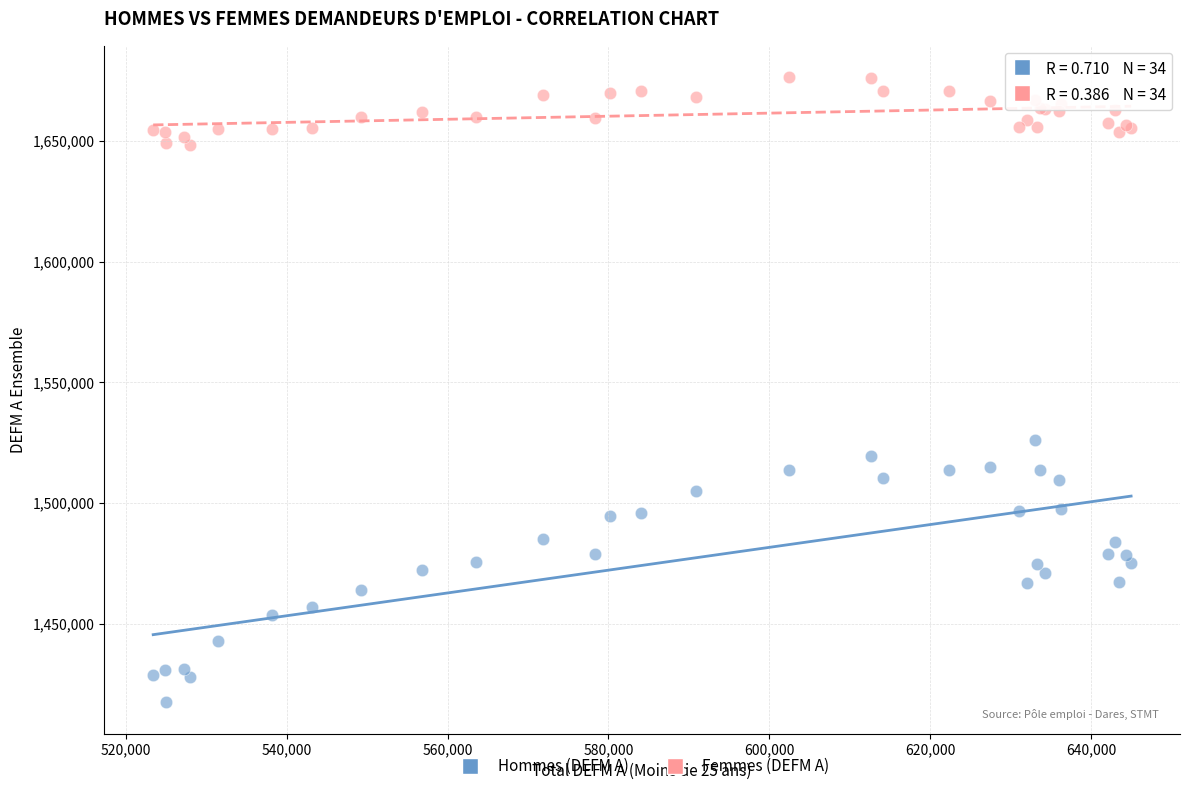

Which series contains the lowest Y value?

Hommes (DEFM A)